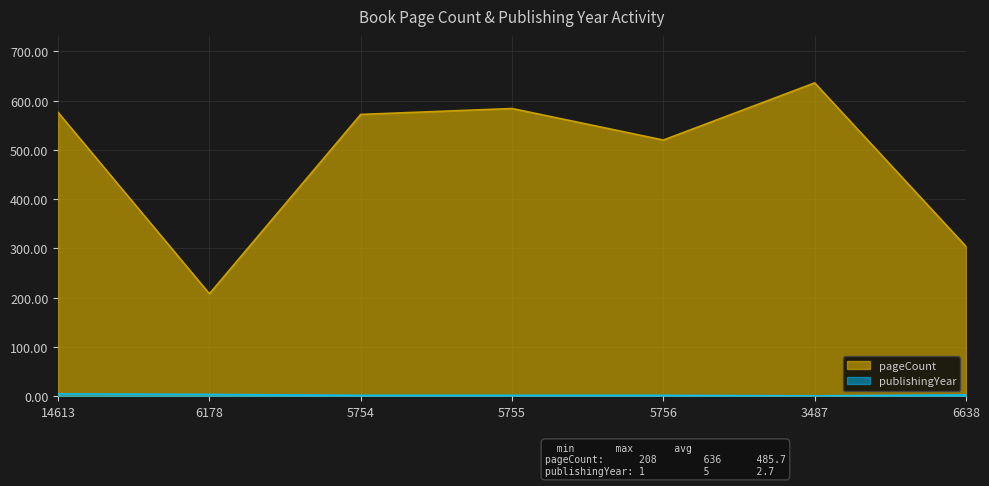

At 6178, list the series in order from smallest to largest.

publishingYear, pageCount